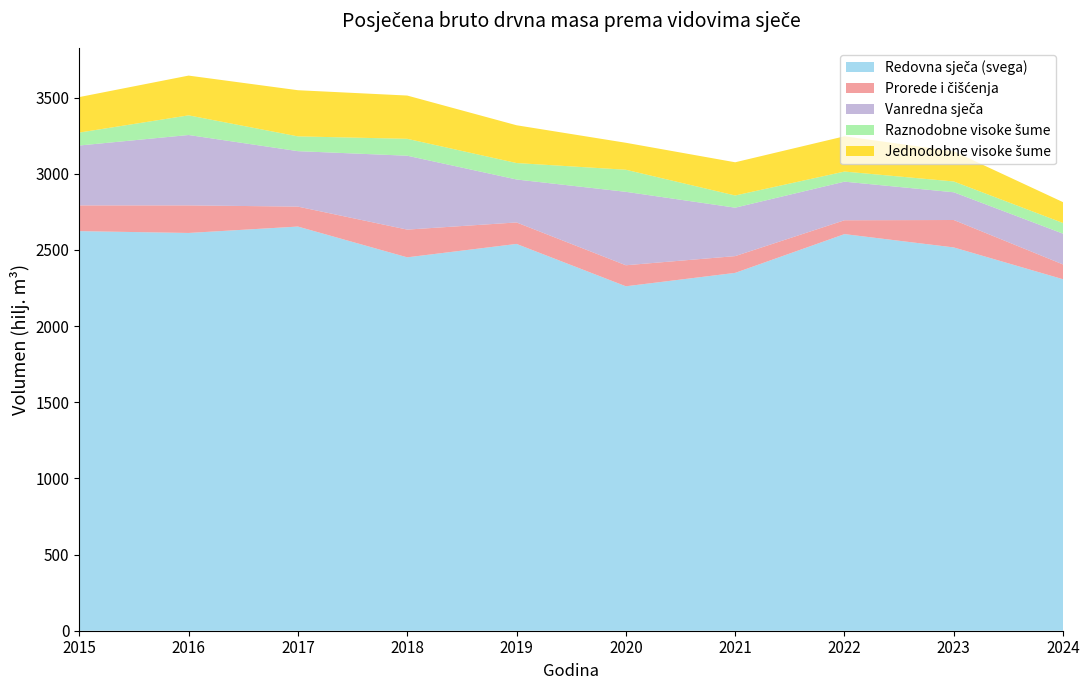

Reading right to left, what are all the values shown in this chart?

Redovna sječa (svega): 2024=2307.0	2023=2516.0	2022=2603.5	2021=2349.0	2020=2261.0	2019=2539.0	2018=2451.0	2017=2653.0	2016=2611.0	2015=2623.0
Prorede i čišćenja: 2024=97.0	2023=180.0	2022=90.8	2021=110.0	2020=138.0	2019=141.0	2018=182.0	2017=131.0	2016=181.0	2015=169.0
Vanredna sječa: 2024=202.0	2023=182.0	2022=253.3	2021=318.0	2020=482.0	2019=282.0	2018=485.0	2017=364.0	2016=462.0	2015=393.0
Raznodobne visoke šume: 2024=70.0	2023=71.0	2022=66.4	2021=80.0	2020=145.0	2019=108.0	2018=111.0	2017=97.0	2016=129.0	2015=85.0
Jednodobne visoke šume: 2024=137.0	2023=198.0	2022=231.5	2021=218.0	2020=177.0	2019=248.0	2018=284.0	2017=303.0	2016=261.0	2015=233.0